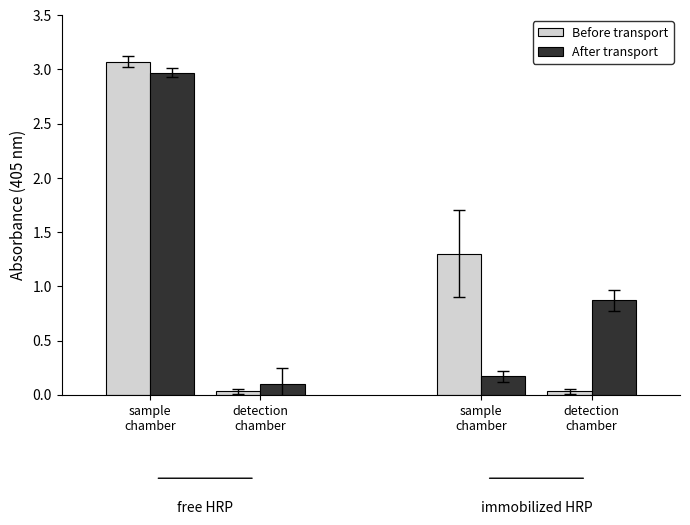

Rank the categories by Before transport value from lowest to highest.

detection
chamber, detection
chamber, sample
chamber, sample
chamber